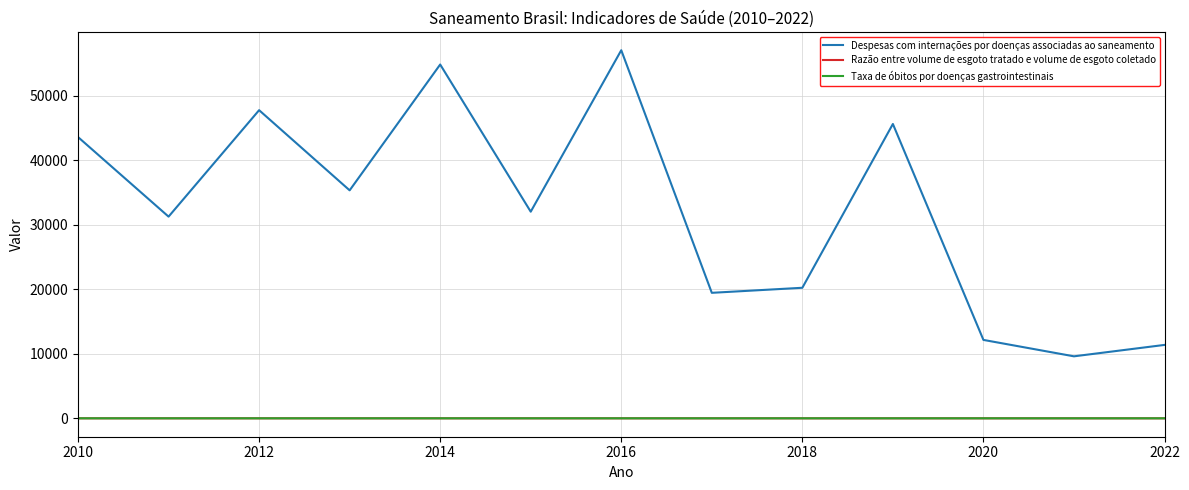

Which series has the largest total across all categories?

Despesas com internações por doenças associadas ao saneamento